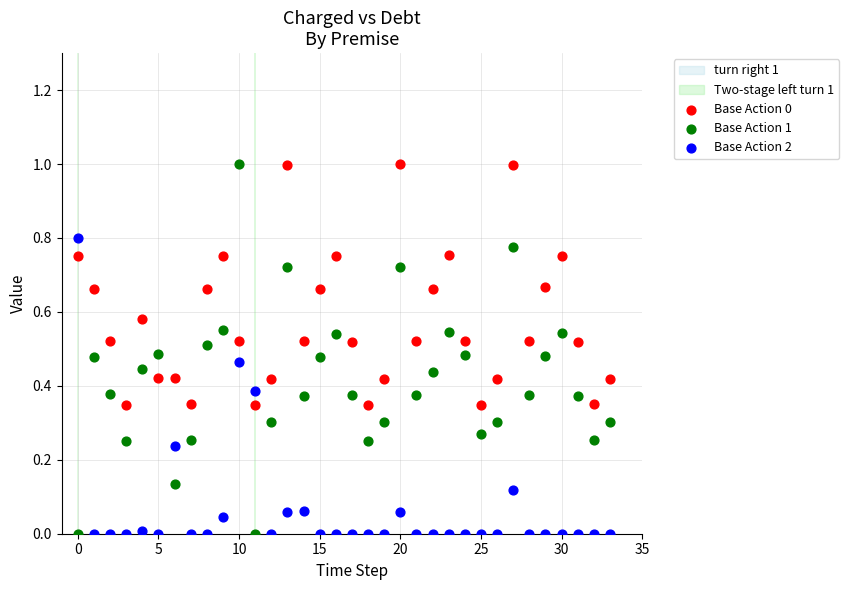

Across all data points, what is the range of Y values (max minus min)?

1.0